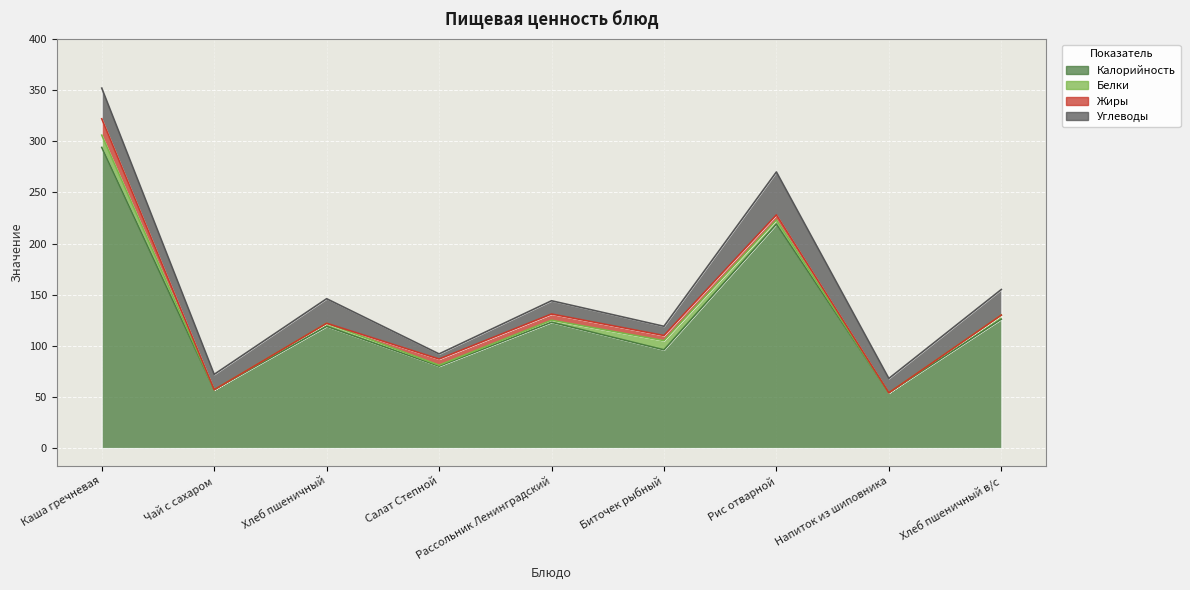

What is the label of the 2nd point from the left?

Чай с сахаром